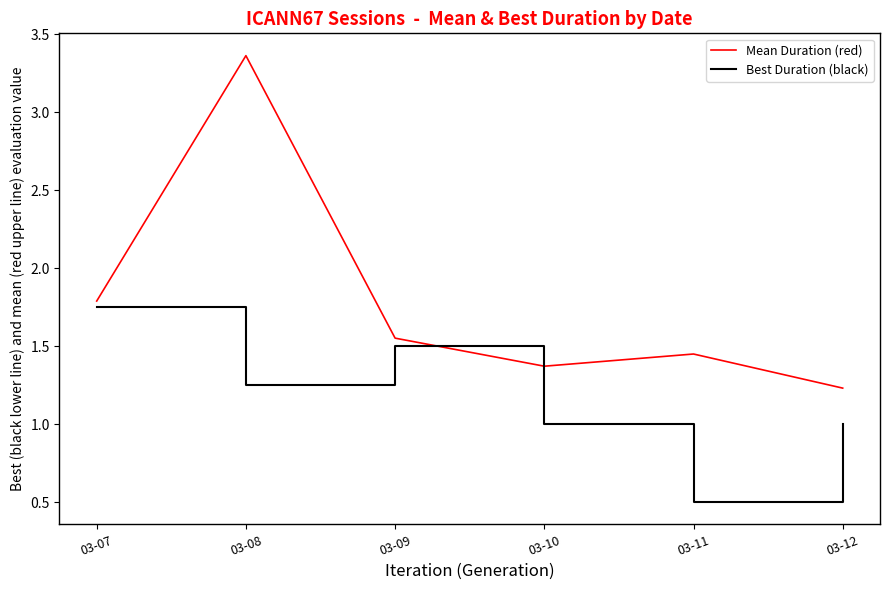

True or false: Mean Duration (red) has a value of 0.6 at 03-12.

False